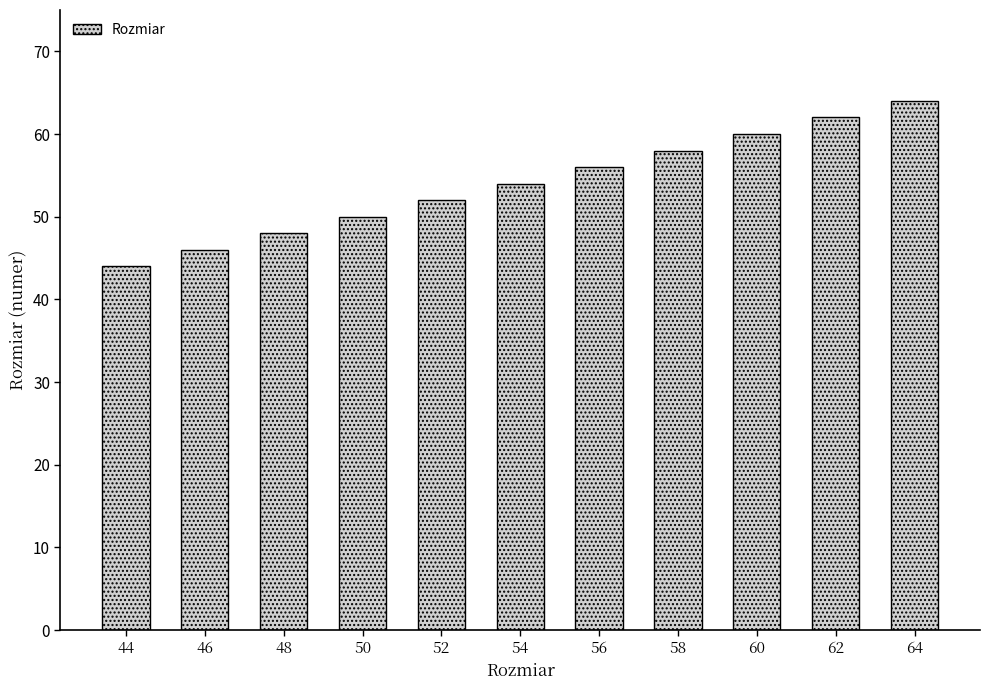

Rank the categories by value from lowest to highest.

44, 46, 48, 50, 52, 54, 56, 58, 60, 62, 64